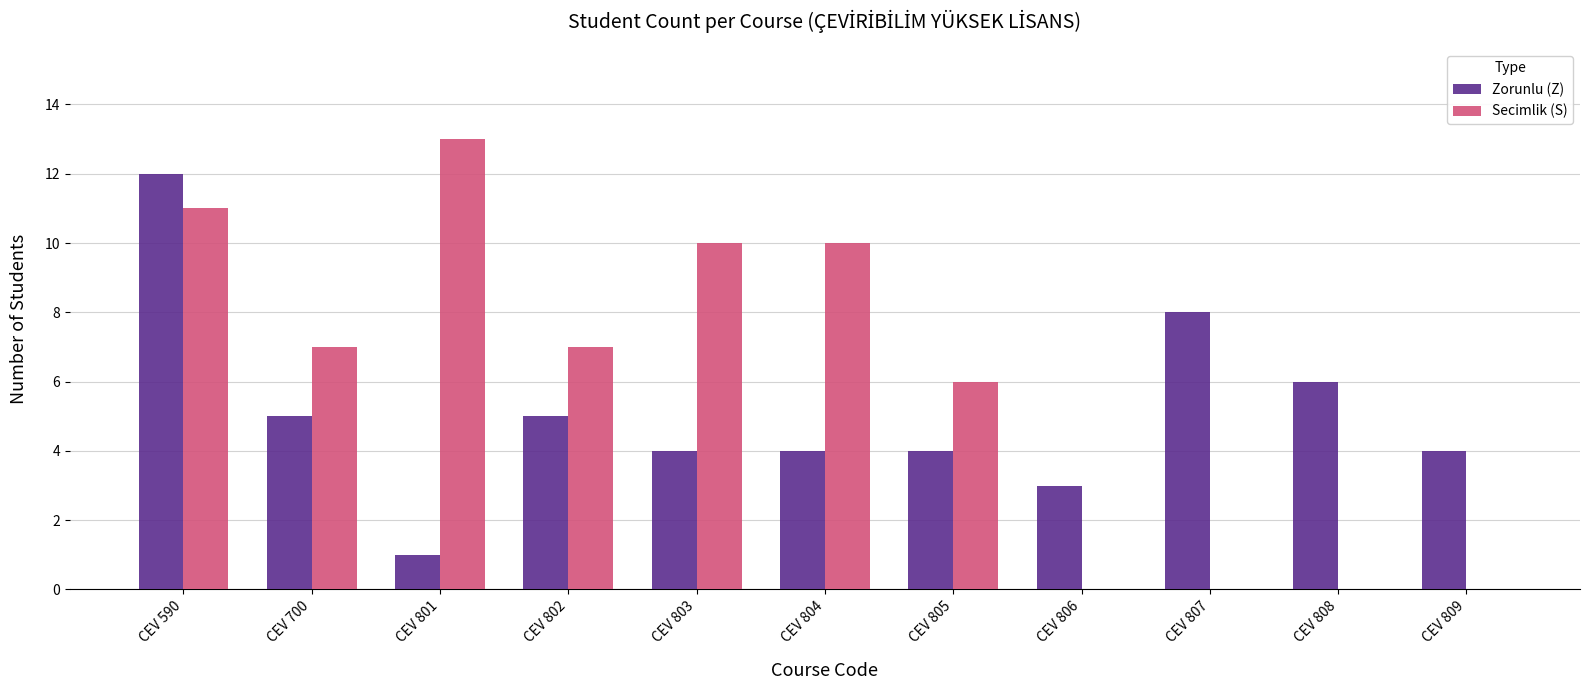

What are all the series names shown in the legend?

Zorunlu (Z), Secimlik (S)